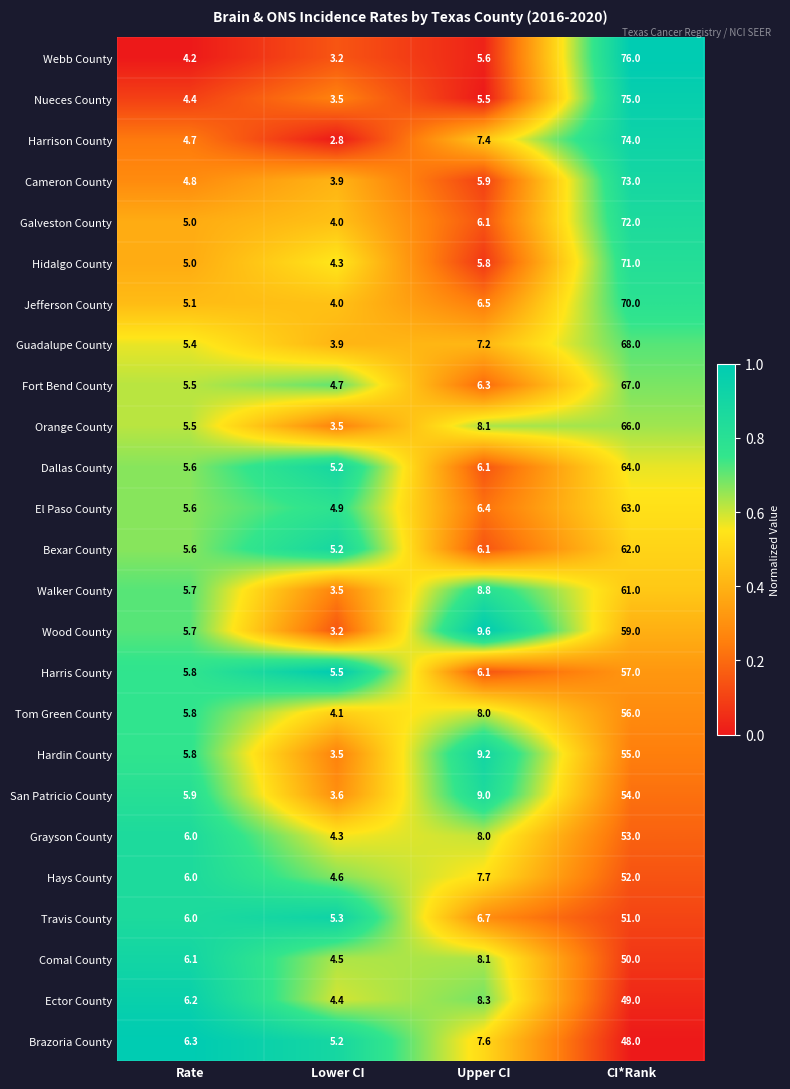

Which series has the largest total across all categories?

Webb County